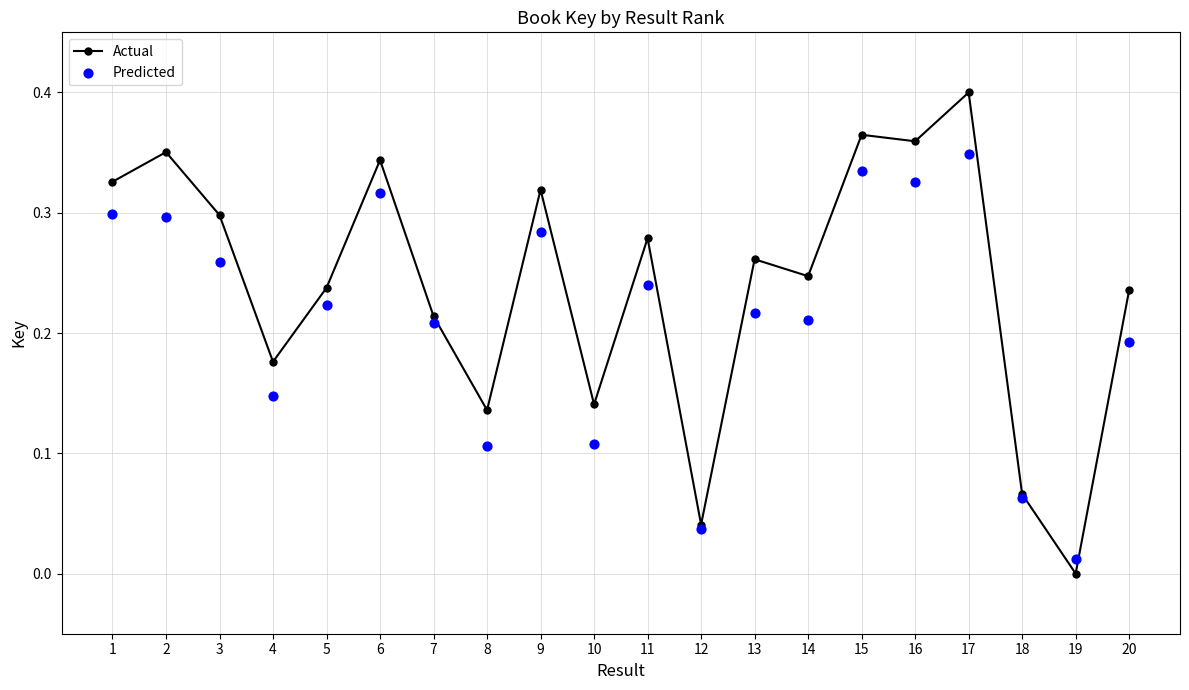

What is the total value across all series at 16?

0.7